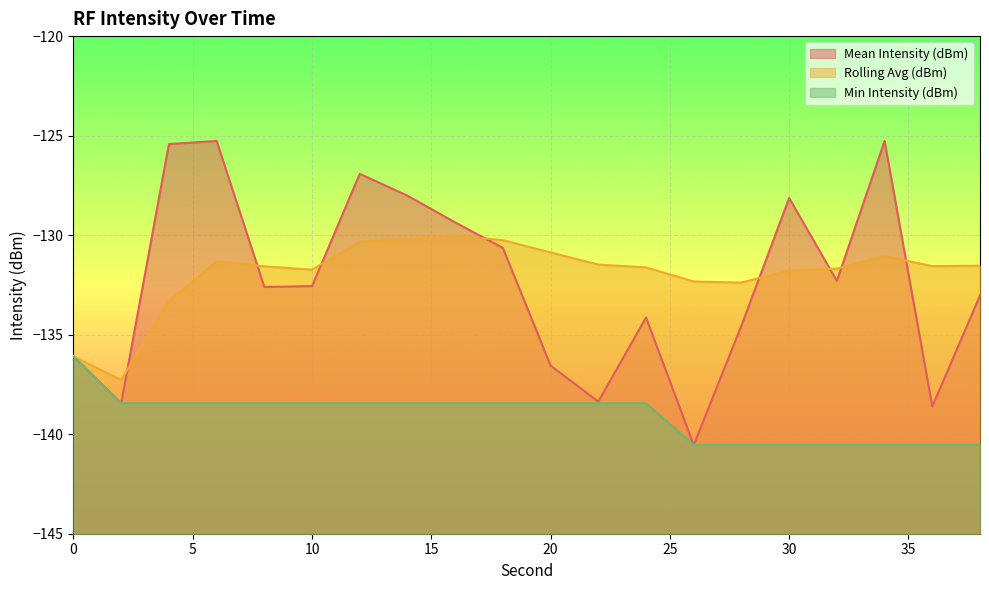

Which series changed the most between 20 and 32?

Mean Intensity (dBm)